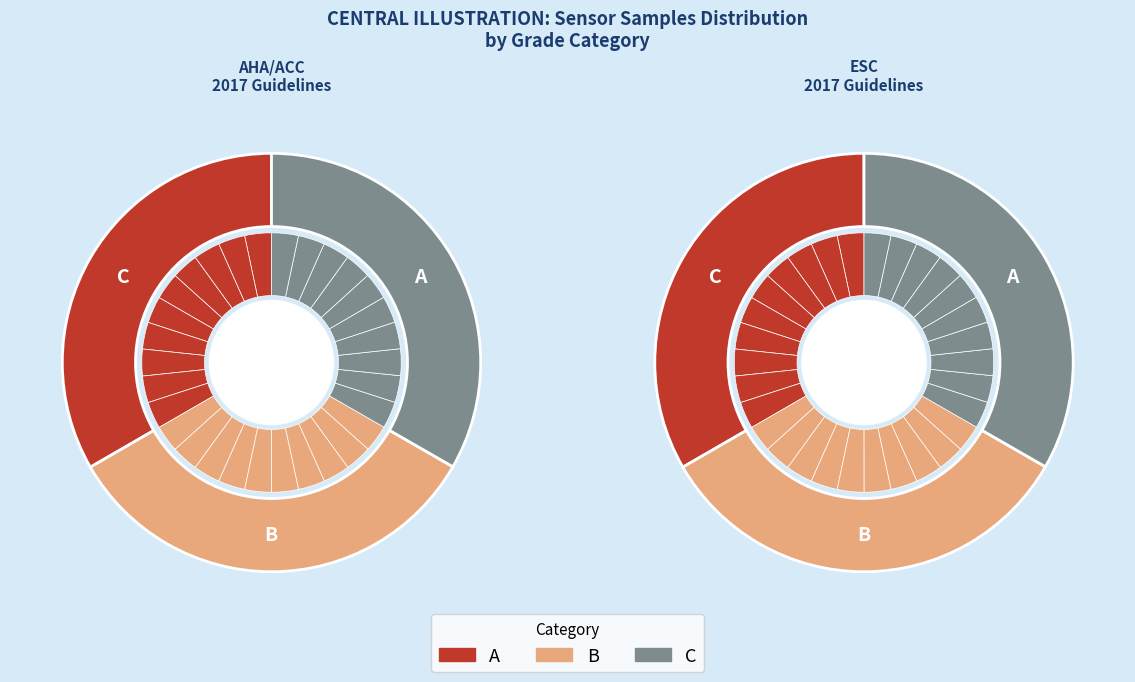

Count the number of slices in the pie.

10